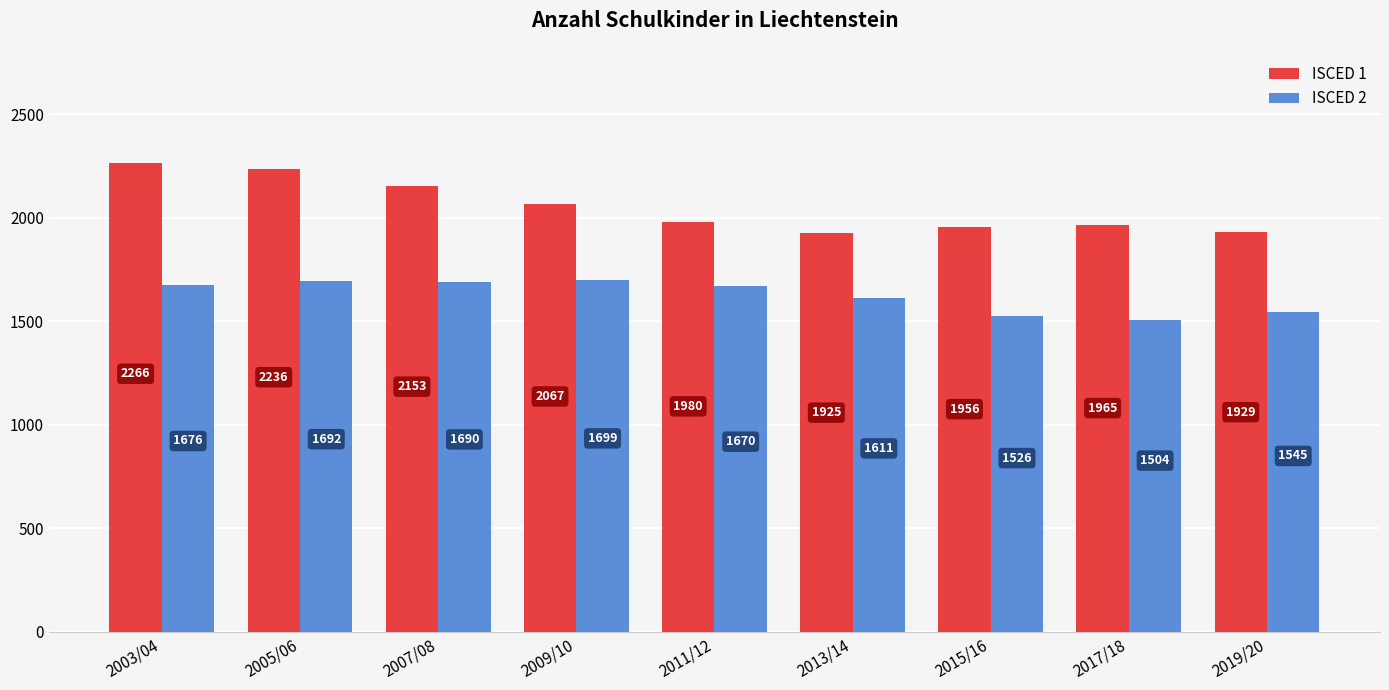

The value of ISCED 1 at 2019/20 is 1929. True or false?

True